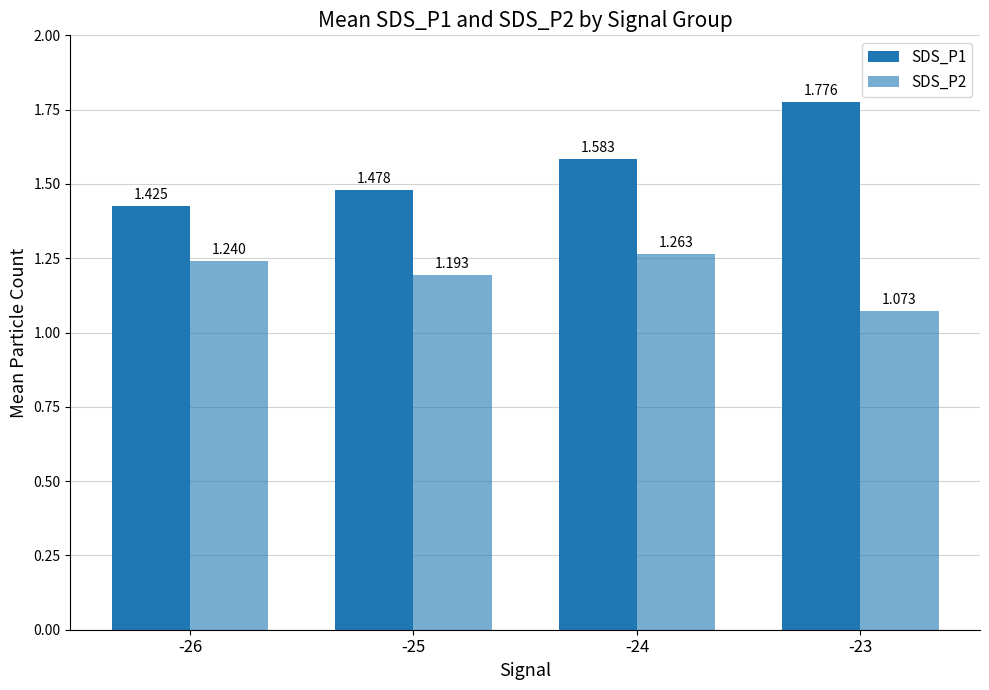

How many bars are there in total?

8